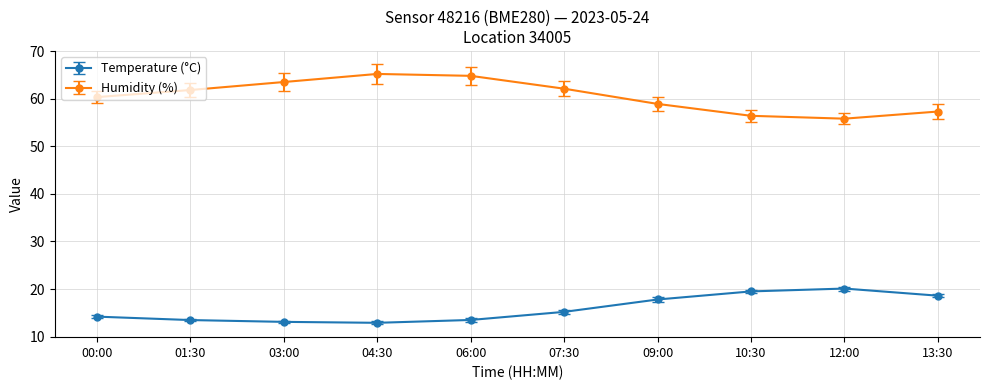

Which series has the largest range (max minus min)?

Humidity (%)